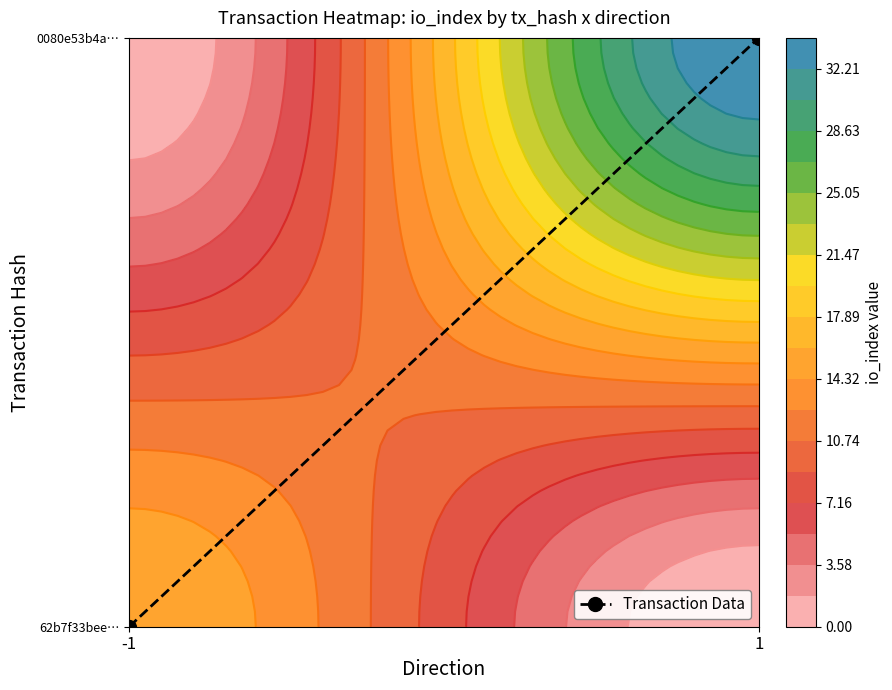

How many values are between 0 and 1?

2